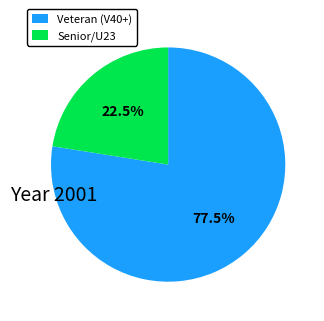

Which has a higher value, Senior/U23 or Veteran (V40+)?

Veteran (V40+)